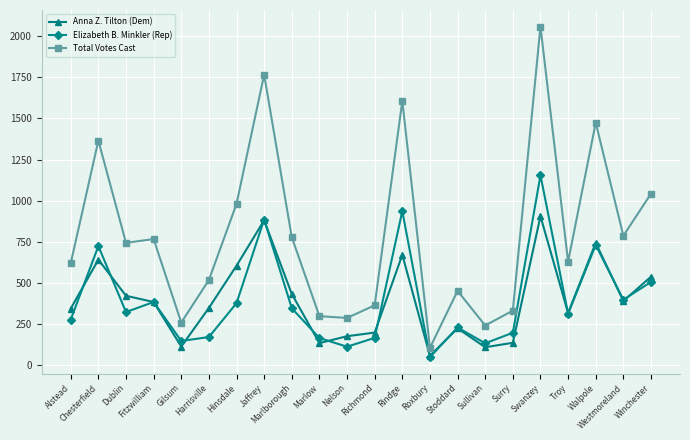

The Elizabeth B. Minkler (Rep) series shows 132 at Sullivan. True or false?

True